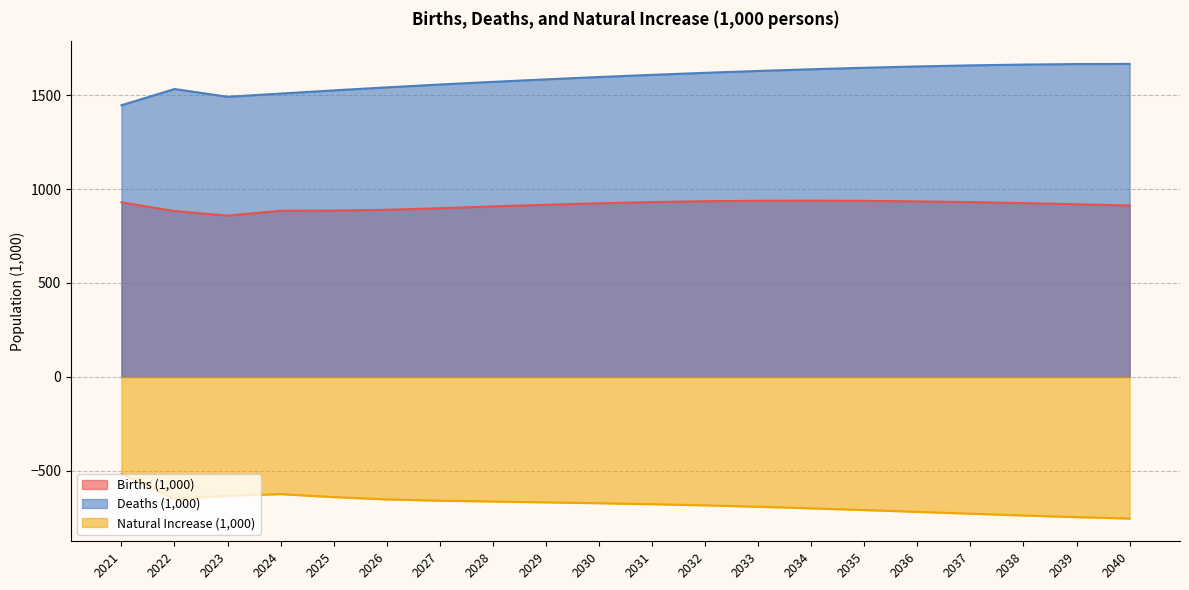

In Deaths (1,000), how many points are lower than both neighbors (excluding endpoints)?

1